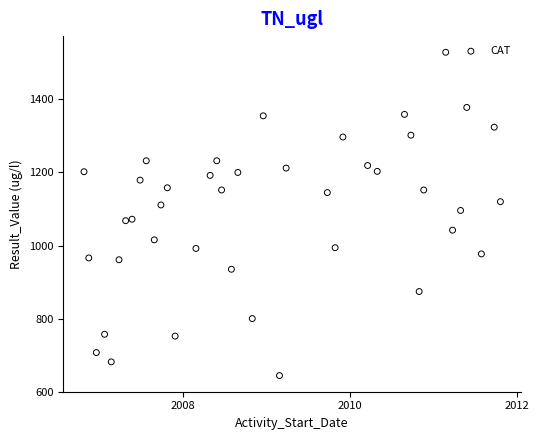

What is the range of X values (max minus min)?

1819.0